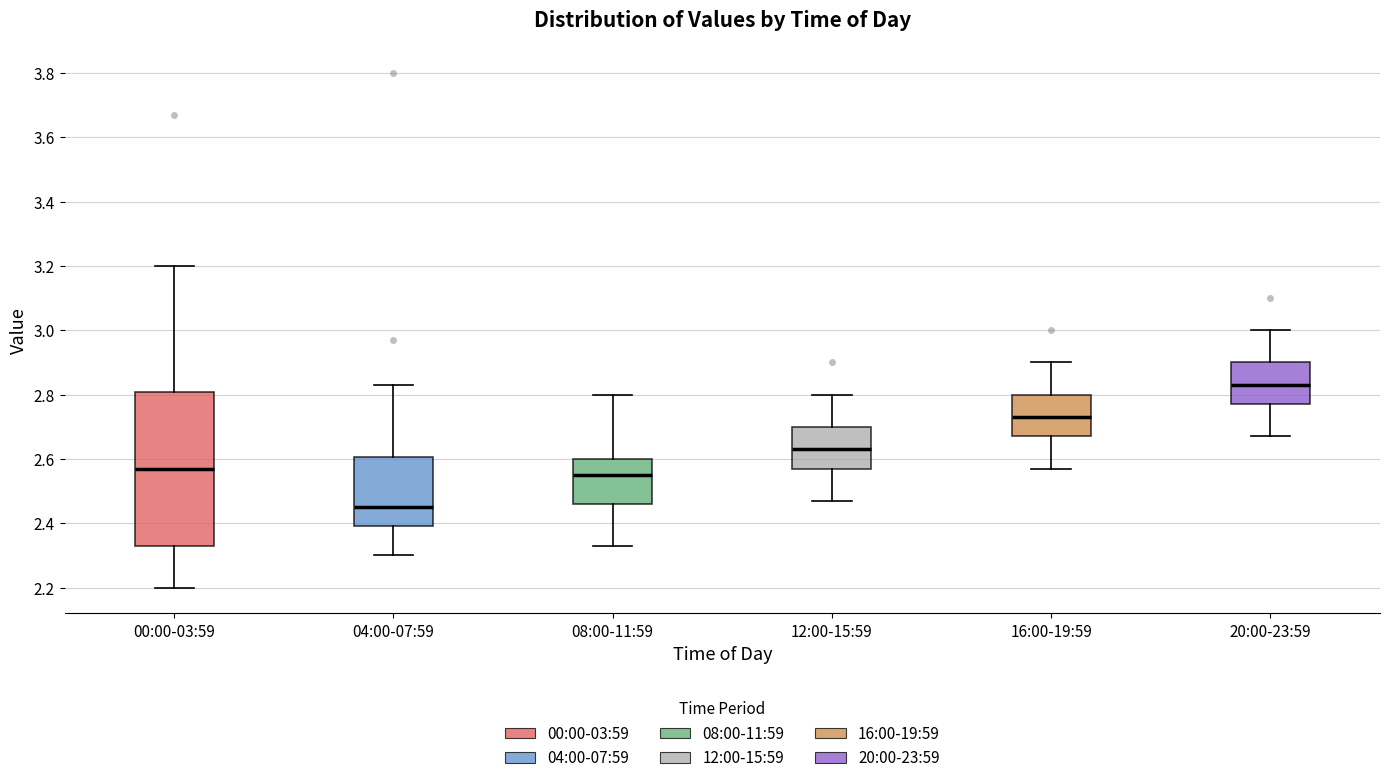

Reading left to right, read every box against the y-axis: the position of its median line, the range the box covers, and the ends of its whiskers. The values are not printed on the chart, so give them approximately, as read against the axis.

00:00-03:59: median 2.58, box 2.34 to 2.80, whiskers 2.20 to 3.20
04:00-07:59: median 2.46, box 2.40 to 2.60, whiskers 2.30 to 2.84
08:00-11:59: median 2.56, box 2.46 to 2.60, whiskers 2.34 to 2.80
12:00-15:59: median 2.64, box 2.58 to 2.70, whiskers 2.48 to 2.80
16:00-19:59: median 2.74, box 2.68 to 2.80, whiskers 2.58 to 2.90
20:00-23:59: median 2.84, box 2.78 to 2.90, whiskers 2.68 to 3.00